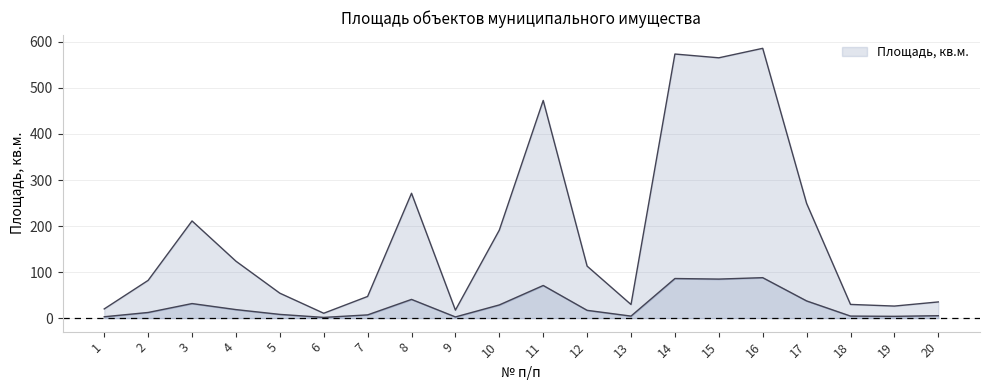

Rank the categories by value from highest to lowest.

16, 14, 15, 11, 8, 17, 3, 10, 4, 12, 2, 5, 7, 20, 18, 13, 19, 1, 9, 6